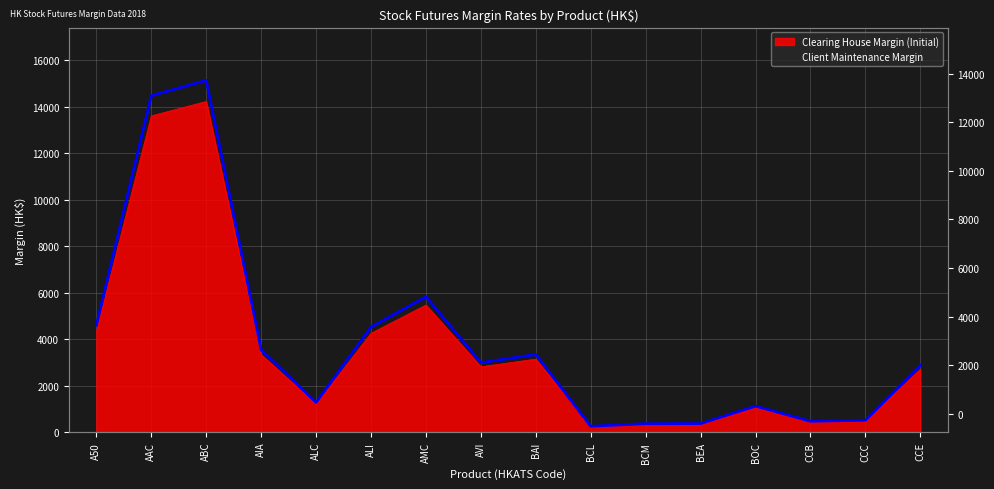

What is the label of the 5th point from the right?

BEA